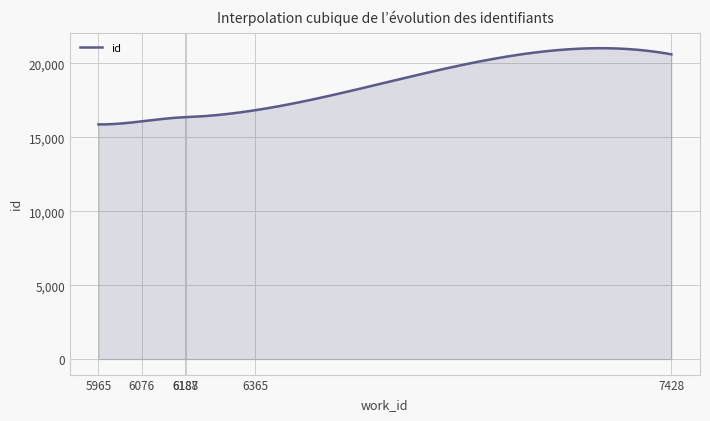

What is the maximum value shown in the chart?

21034.5